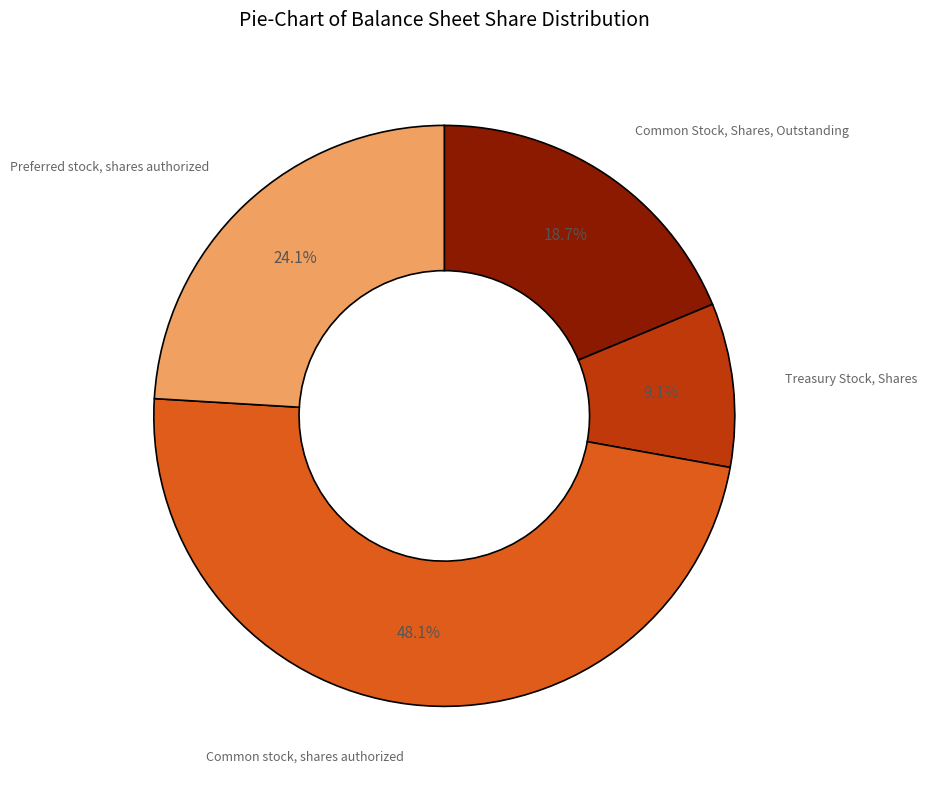

Does any single category account for the majority?

No